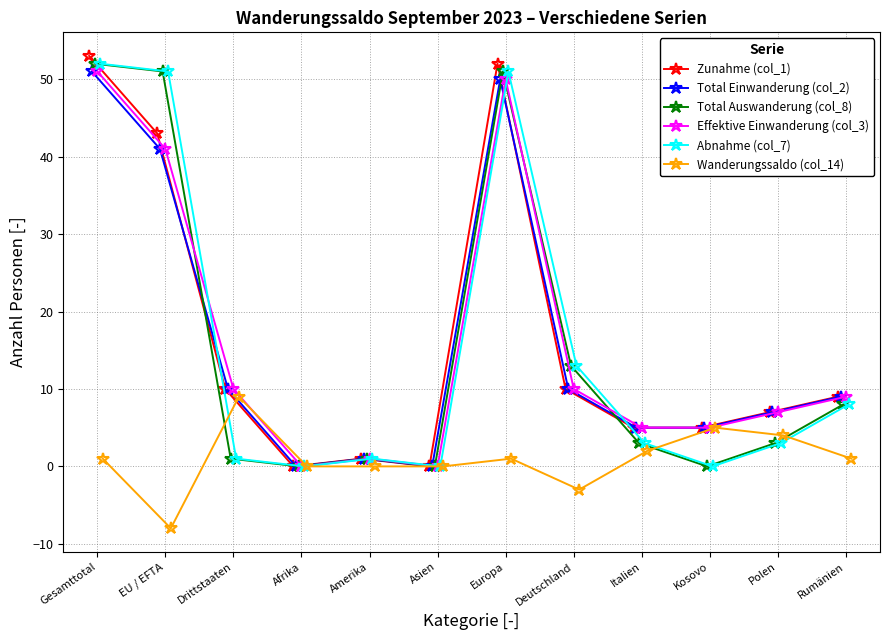

What is the difference between the maximum and second lowest values in the Total Auswanderung (col_8) series?

52